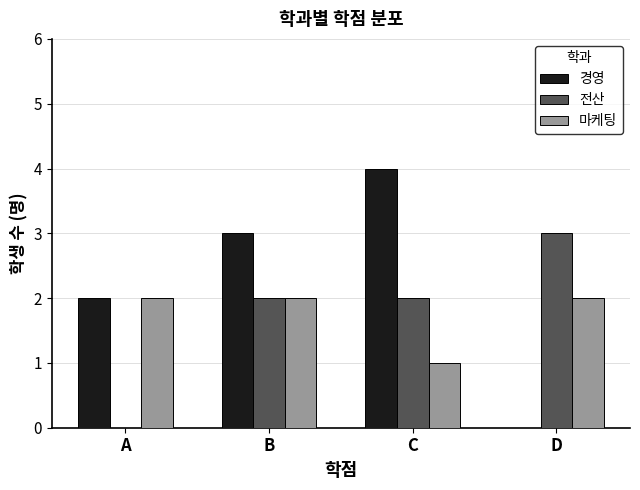

Is it true that 전산 equals 3 at D?

True